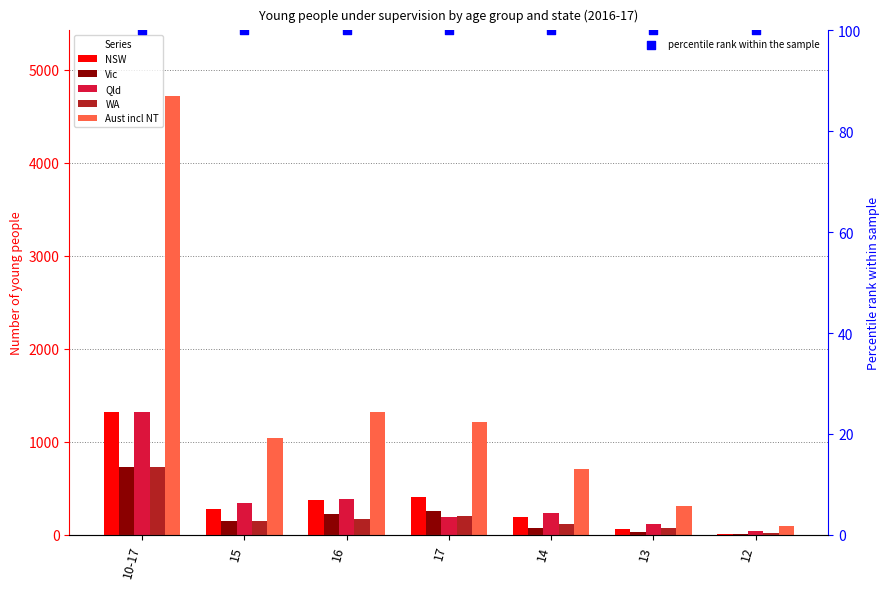

Is the value of Aust incl NT at 12 greater than the value of Qld at 10-17?

No